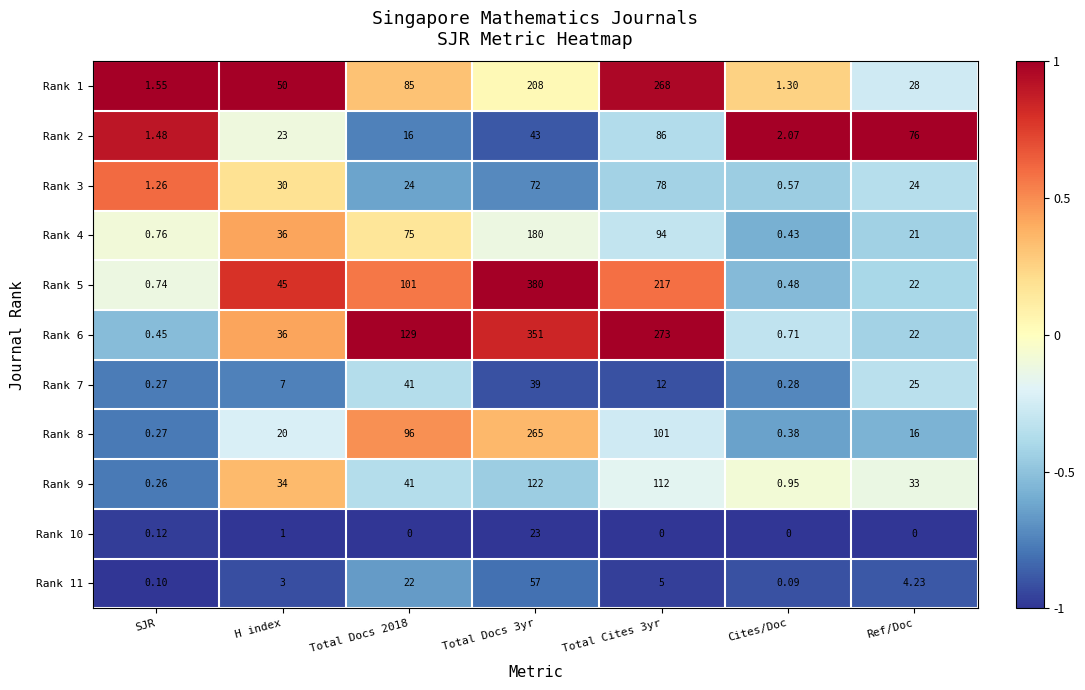

At which label is Rank 10 closest to 11?

H index